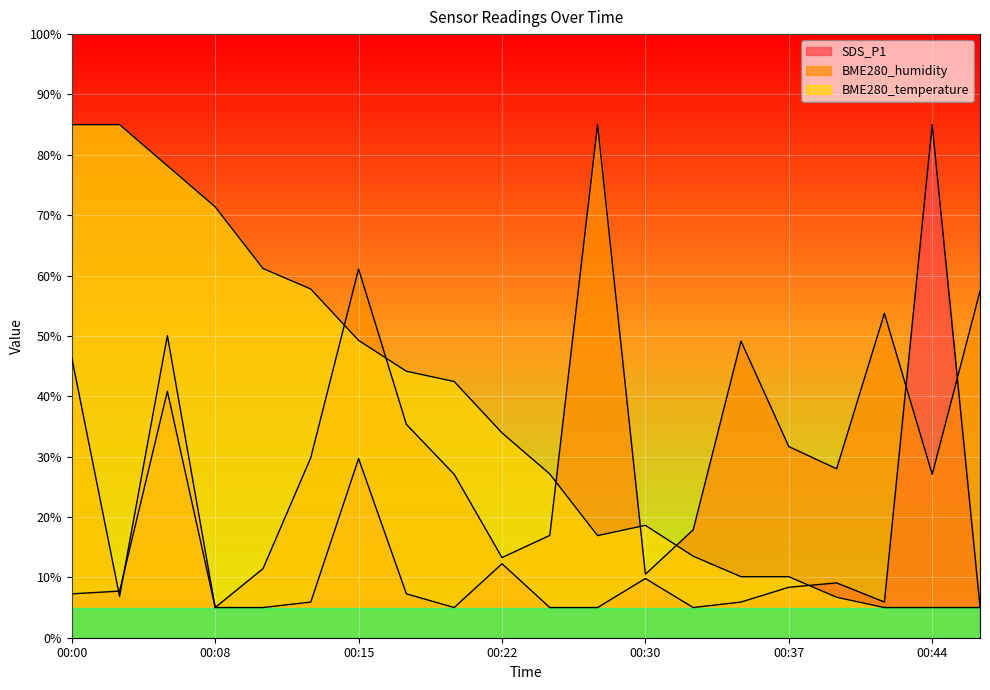

Reading right to left, what are all the values shown in this chart?

SDS_P1: 5.2	85.0	5.9	9.1	8.4	5.9	5.0	9.8	5.0	5.0	12.3	5.0	7.3	29.7	5.9	5.0	5.0	40.8	7.7	7.3
BME280_humidity: 57.4	27.1	53.7	28.0	31.7	49.1	17.9	10.5	85.0	17.0	13.3	27.1	35.3	61.1	29.8	11.4	5.0	50.1	6.8	46.4
BME280_temperature: 5.0	5.0	5.0	6.7	10.1	10.1	13.5	18.6	16.9	27.1	33.9	42.4	44.1	49.3	57.8	61.2	71.4	78.2	85.0	85.0